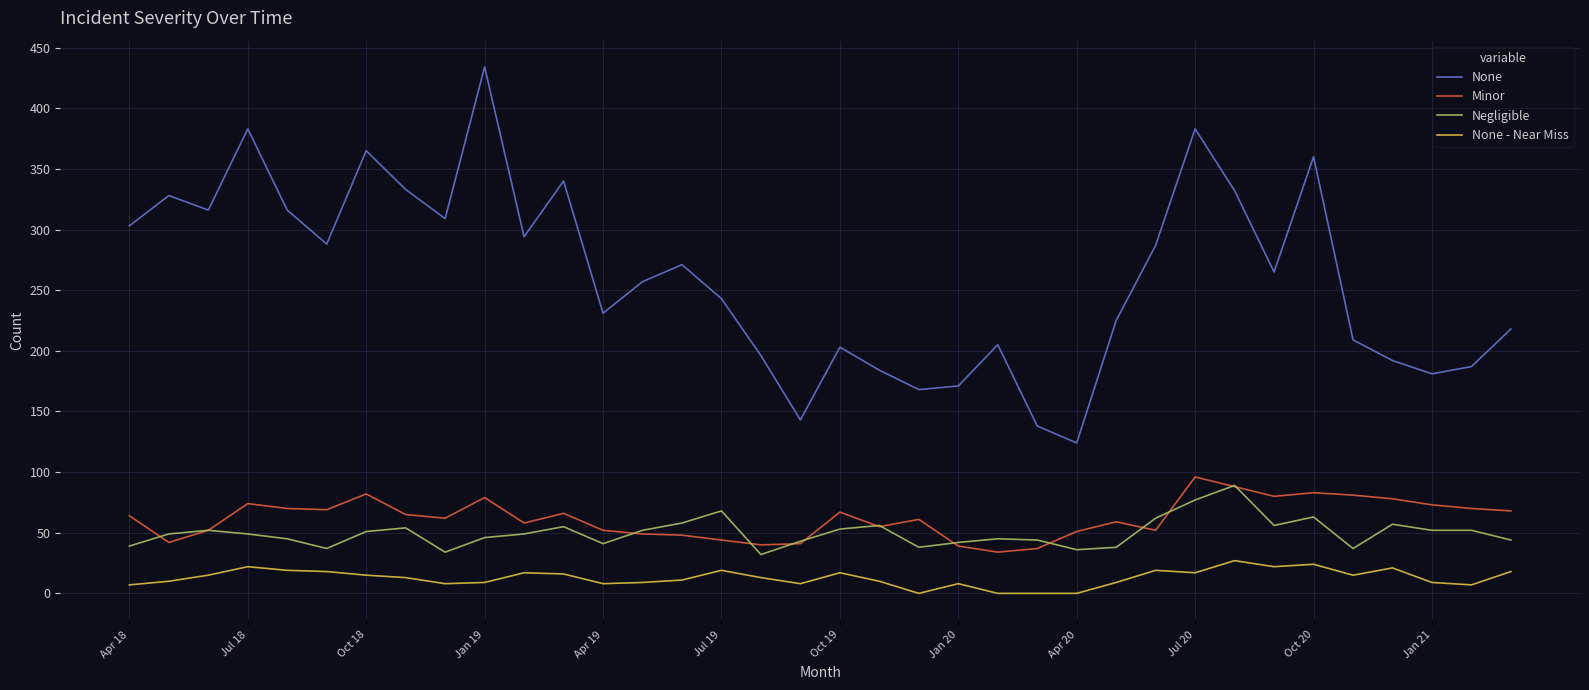

How many lines are shown in the chart?

4